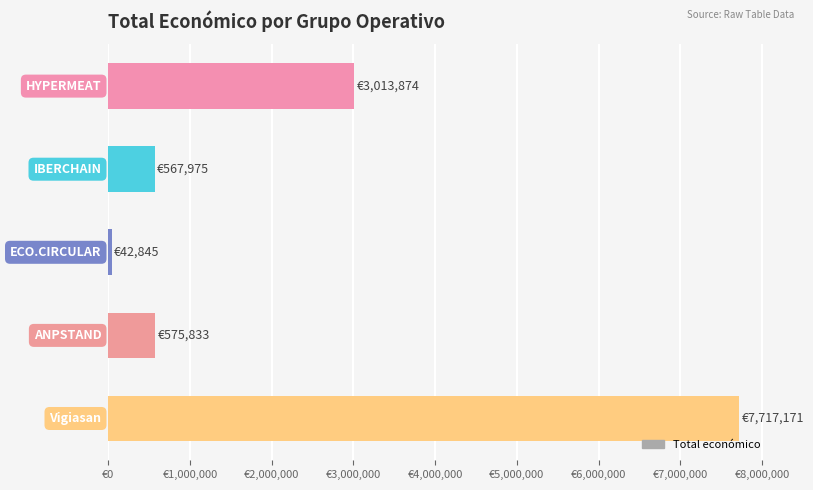

What is the maximum value shown in the chart?

7717171